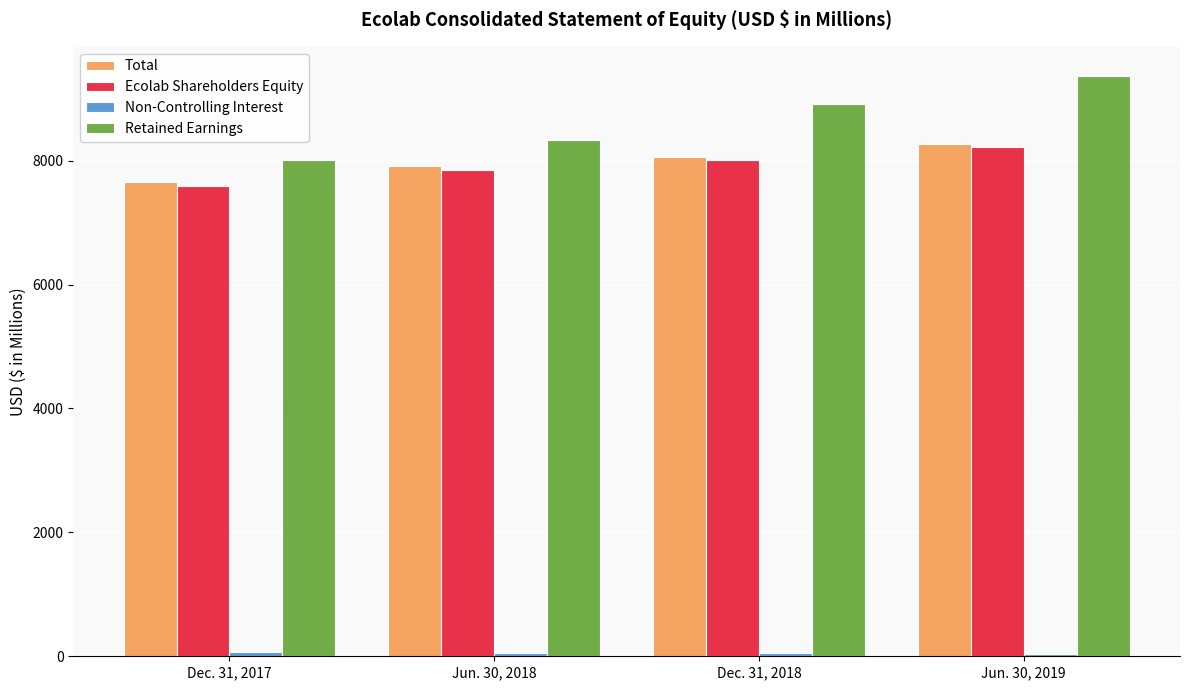

At which category is the sum across all series the highest?

Jun. 30, 2019